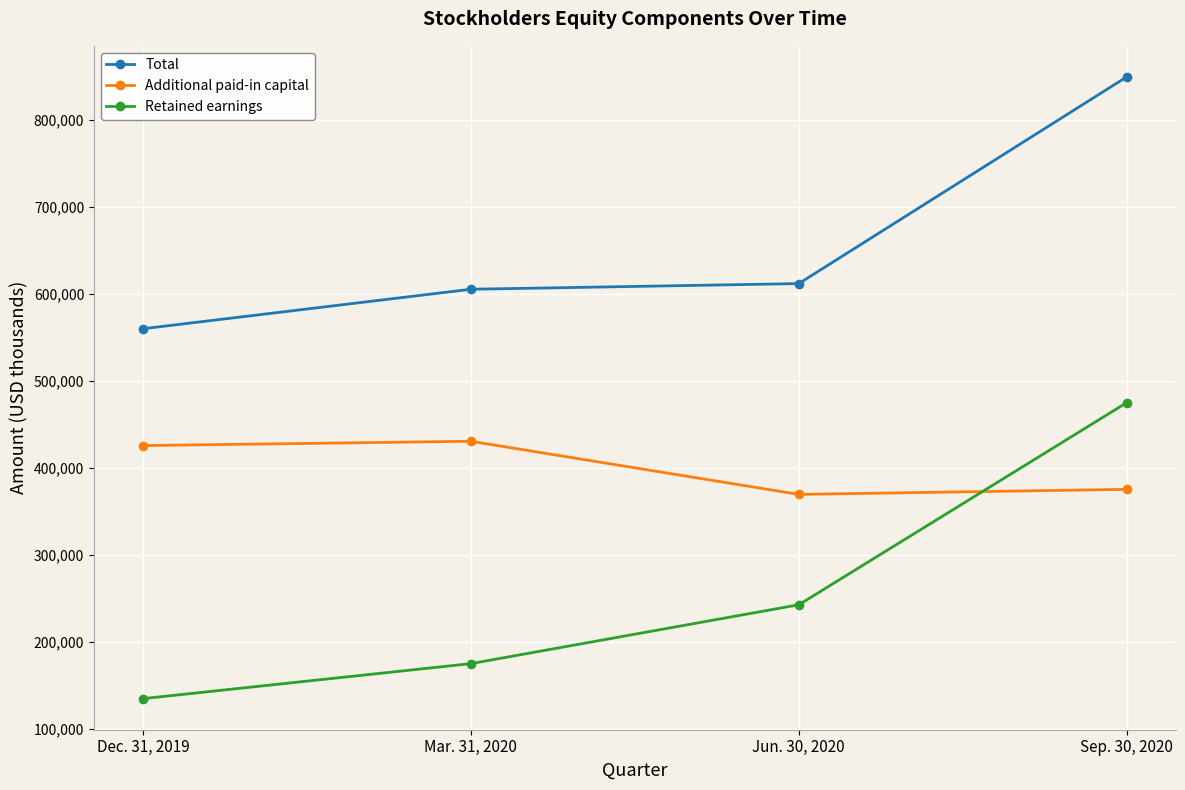

Rank the series at Sep. 30, 2020 from lowest to highest value.

Additional paid-in capital, Retained earnings, Total